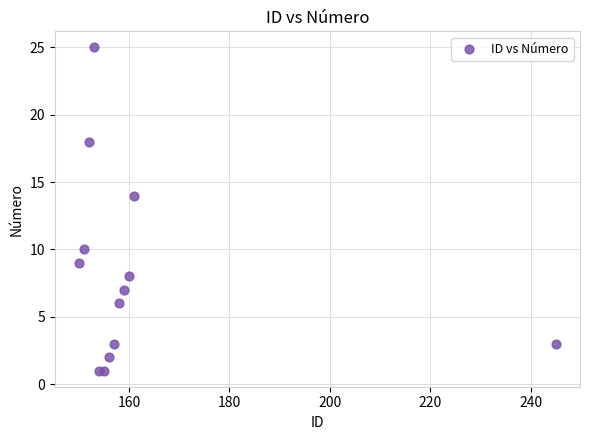

What Y value in the scatter plot is closest to 13?

14